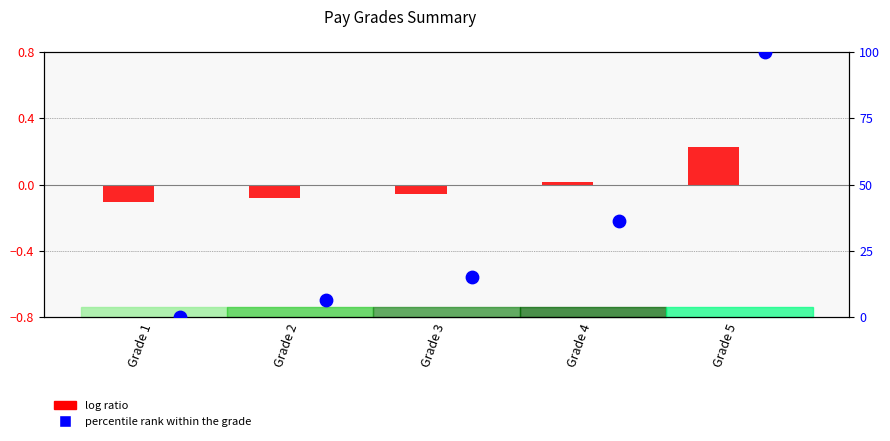

Which series has the largest total across all categories?

percentile rank within grade